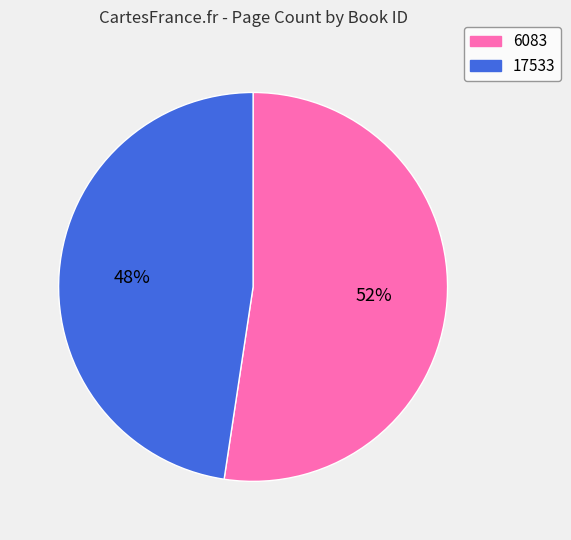

What percentage is the 6083 slice, to the nearest percent?

52%